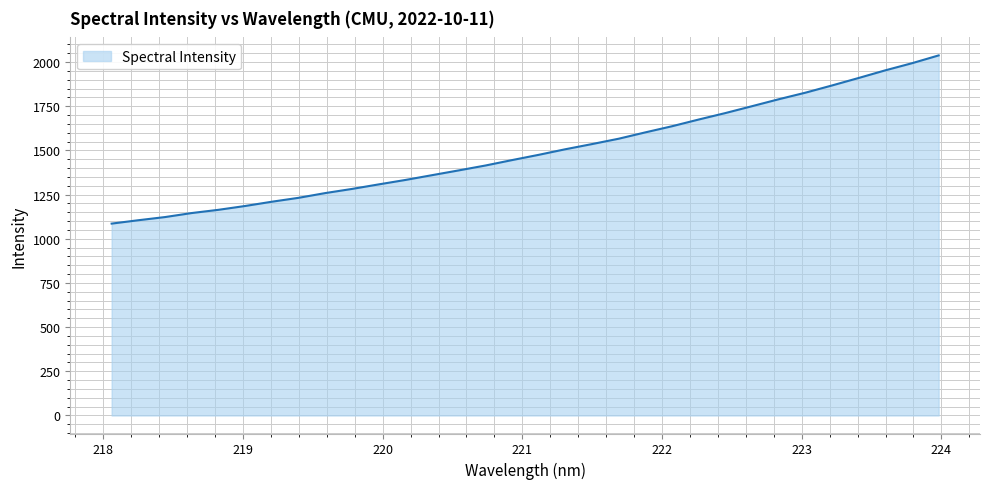

Reading left to right, transcribe all the data shown in this chart.

1085.8	1104.8	1122.8	1145.5	1163.8	1185.5	1209.6	1231.7	1258.5	1281.9	1307.6	1332.7	1359.8	1386.8	1414.4	1445.2	1475.0	1506.6	1535.9	1566.2	1602.1	1636.8	1674.8	1711.3	1750.2	1789.5	1826.5	1867.5	1909.8	1953.1	1993.3	2037.5